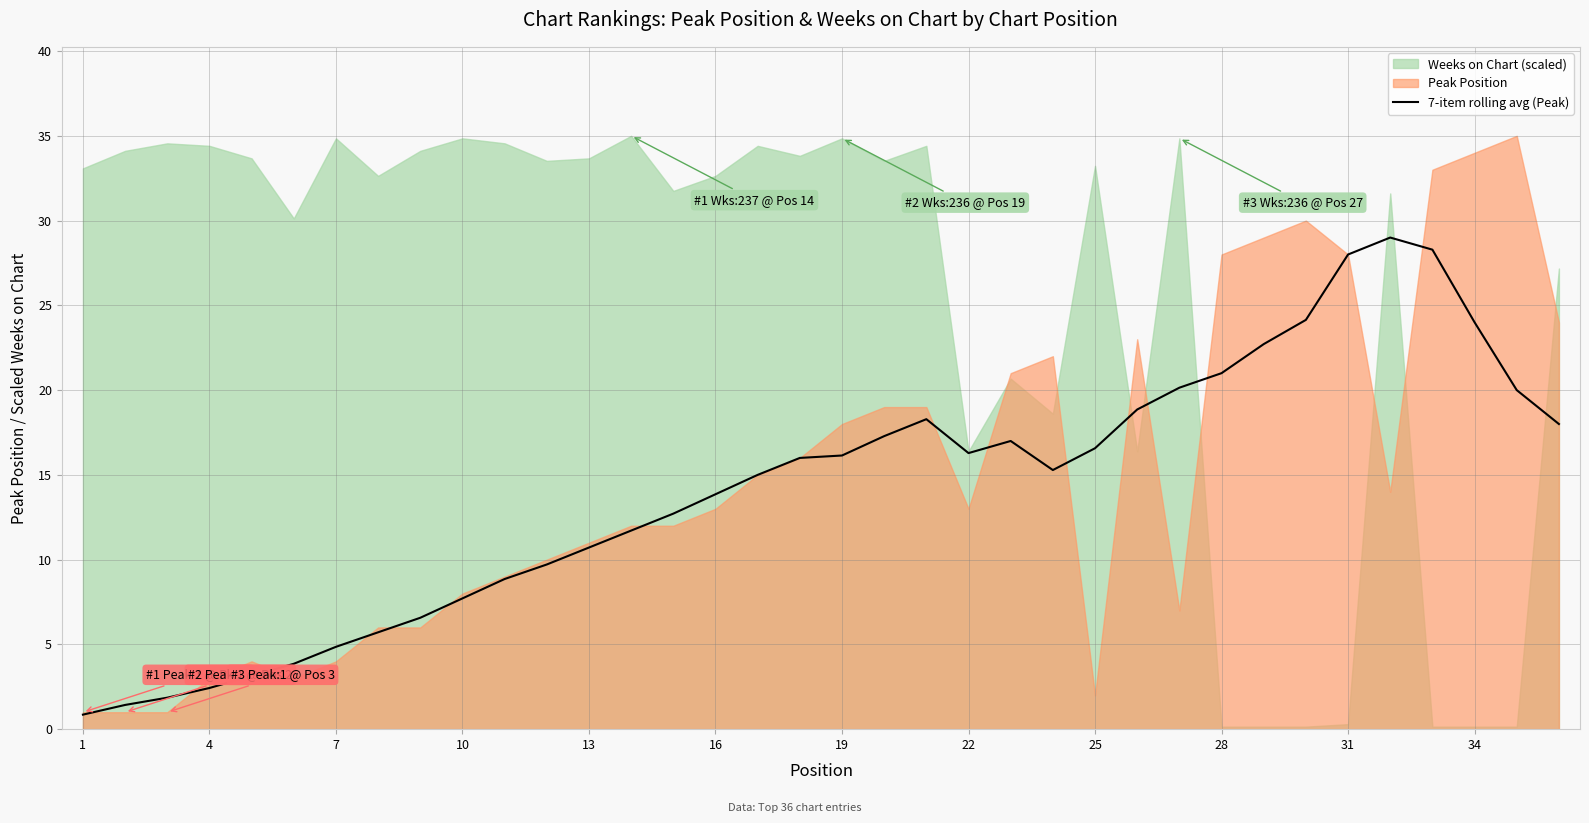

True or false: there are more than 0 points higher than both neighbors.

True